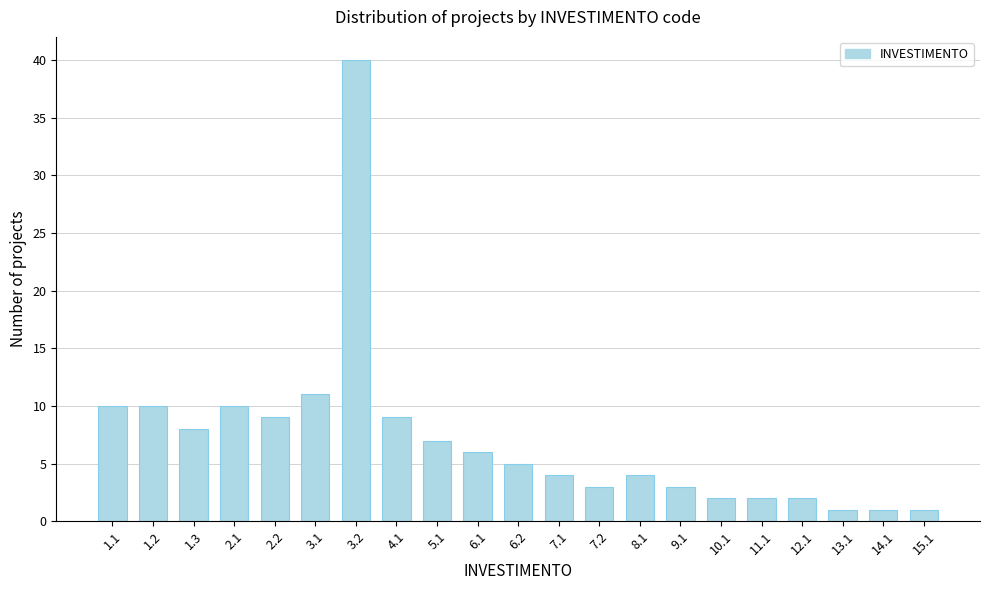

Reading left to right, extract all data points from this chart.

1.1=10	1.2=10	1.3=8	2.1=10	2.2=9	3.1=11	3.2=40	4.1=9	5.1=7	6.1=6	6.2=5	7.1=4	7.2=3	8.1=4	9.1=3	10.1=2	11.1=2	12.1=2	13.1=1	14.1=1	15.1=1